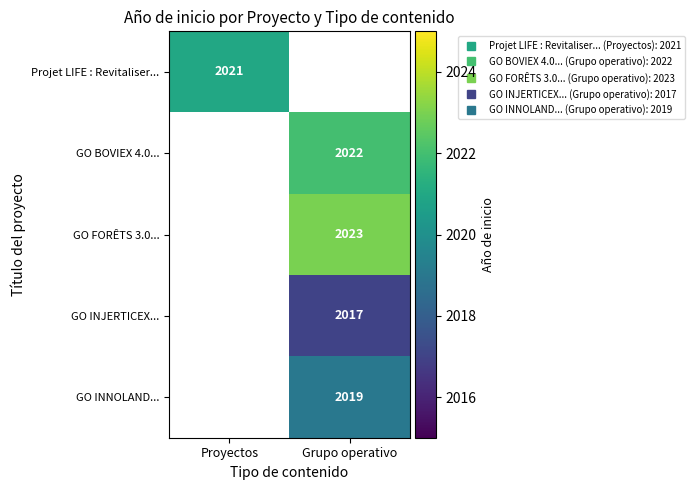

Is the value of Projet LIFE : Revitaliser... at Grupo operativo greater than the value of GO INJERTICEX... at Proyectos?

No